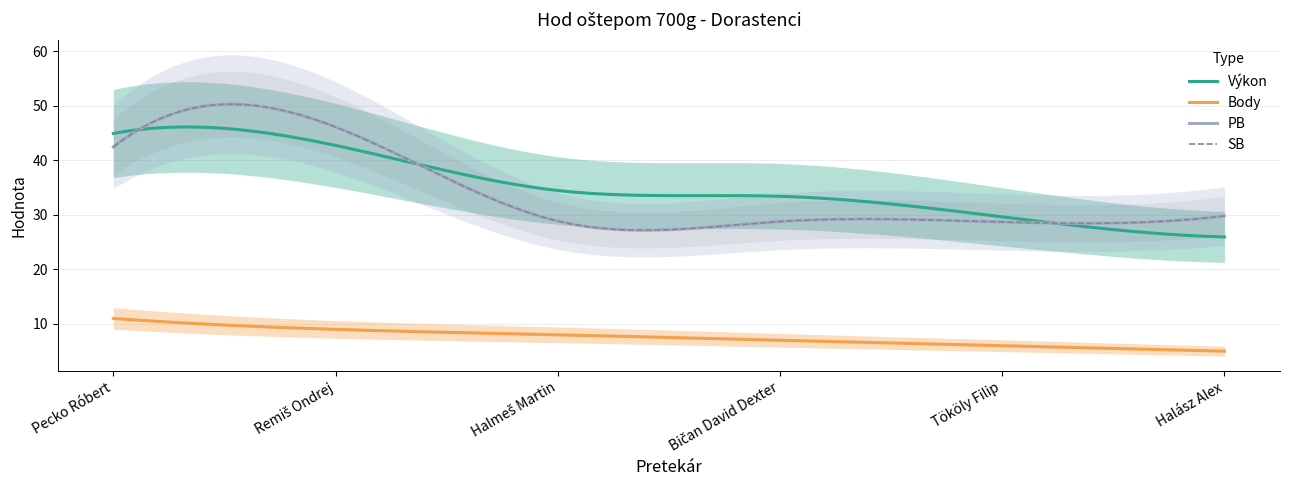

Does the chart have visible grid lines?

Yes